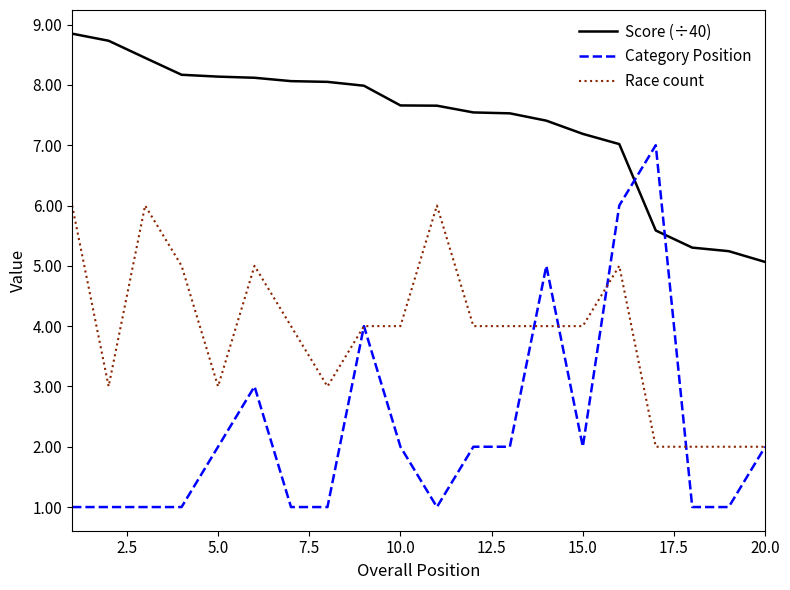

True or false: Score (÷40) and Race count cross at least once.

False